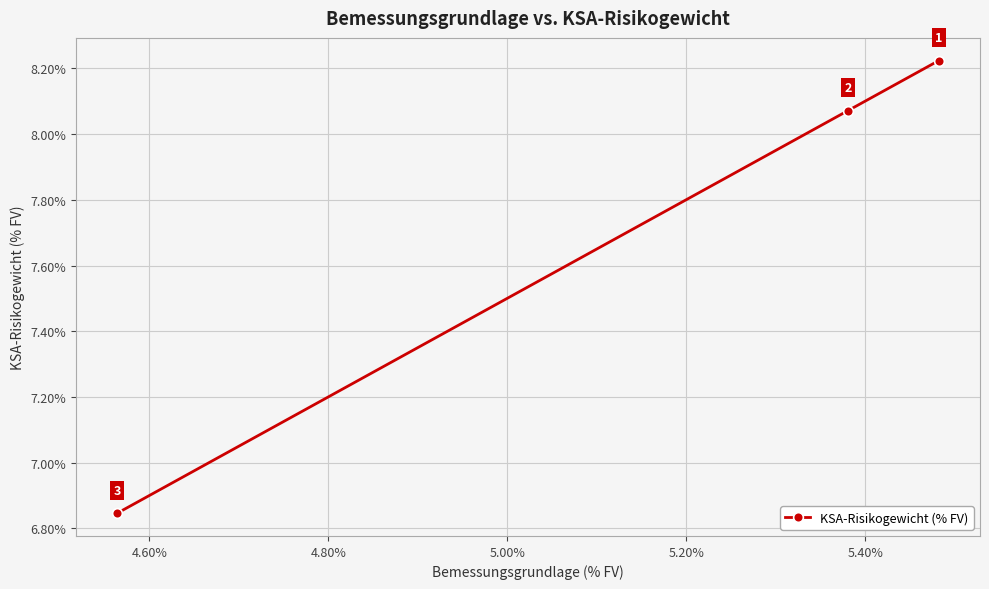

What is the value of the 2nd point from the left?

8.1